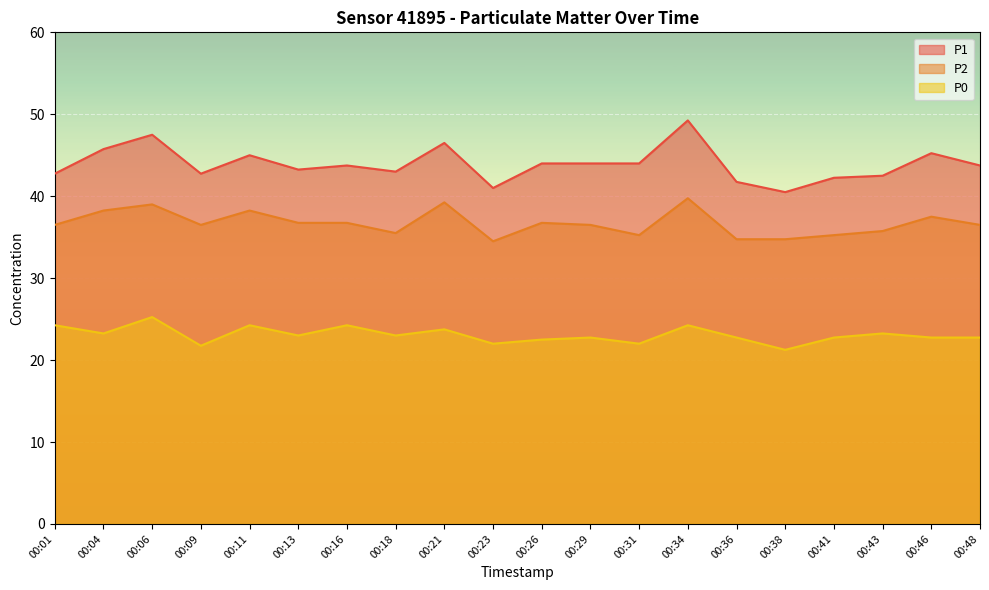

True or false: P1 and P0 intersect in this chart.

False